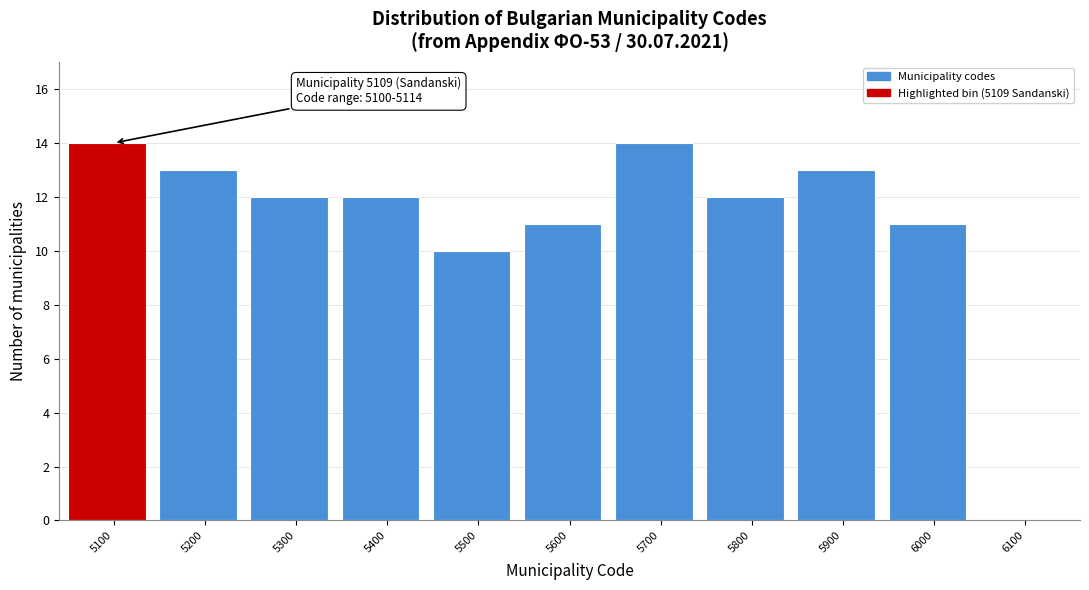

Reading left to right, extract all data points from this chart.

5100=14	5200=13	5300=12	5400=12	5500=10	5600=11	5700=14	5800=12	5900=13	6000=11	6100=0